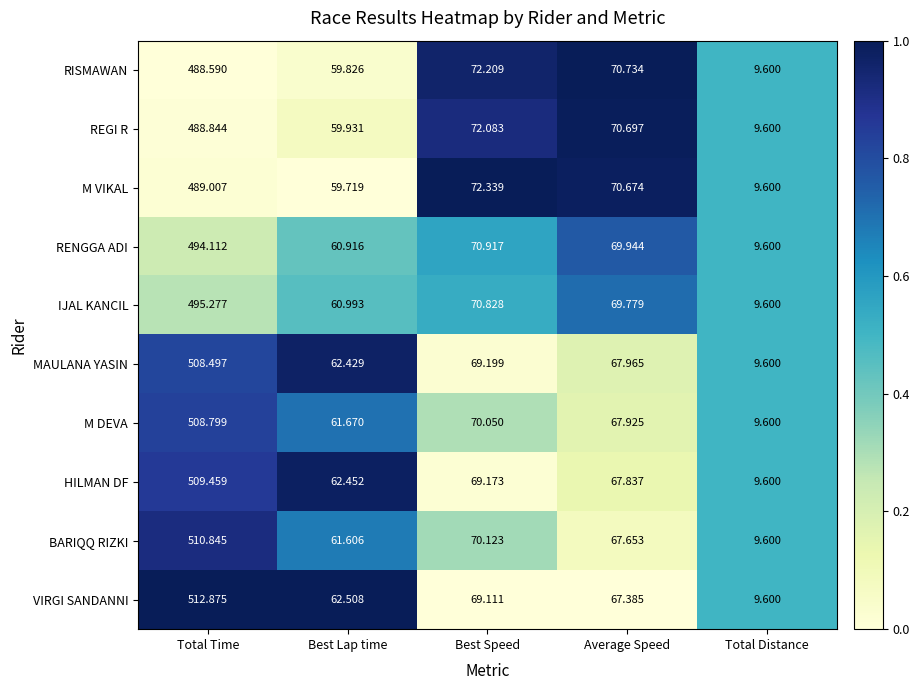

At which category does the chart reach its minimum across all series?

Total Distance